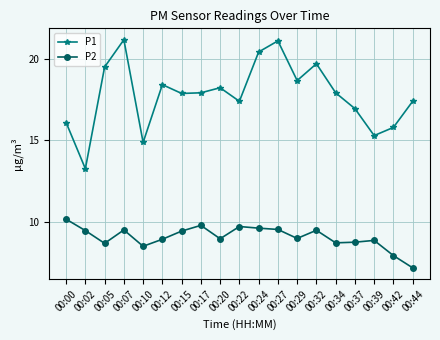

True or false: P2 and P1 cross at least once.

False